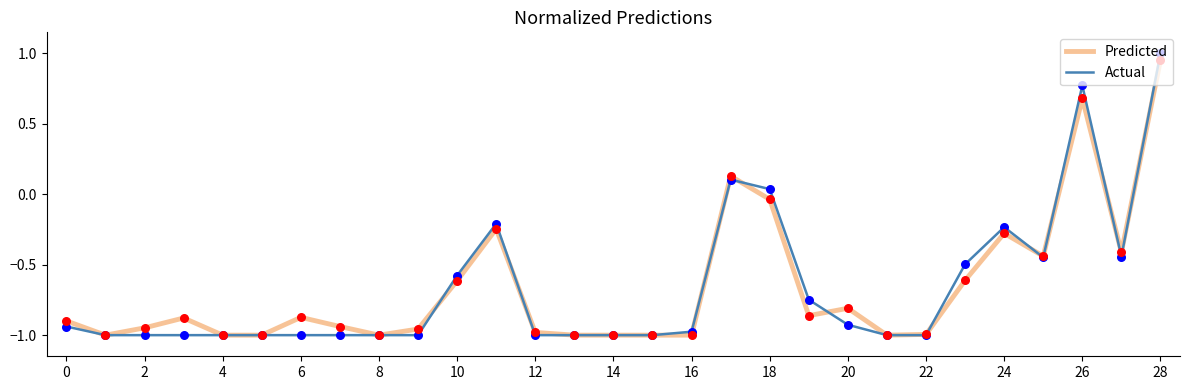

Which series has the widest spread of values?

Actual